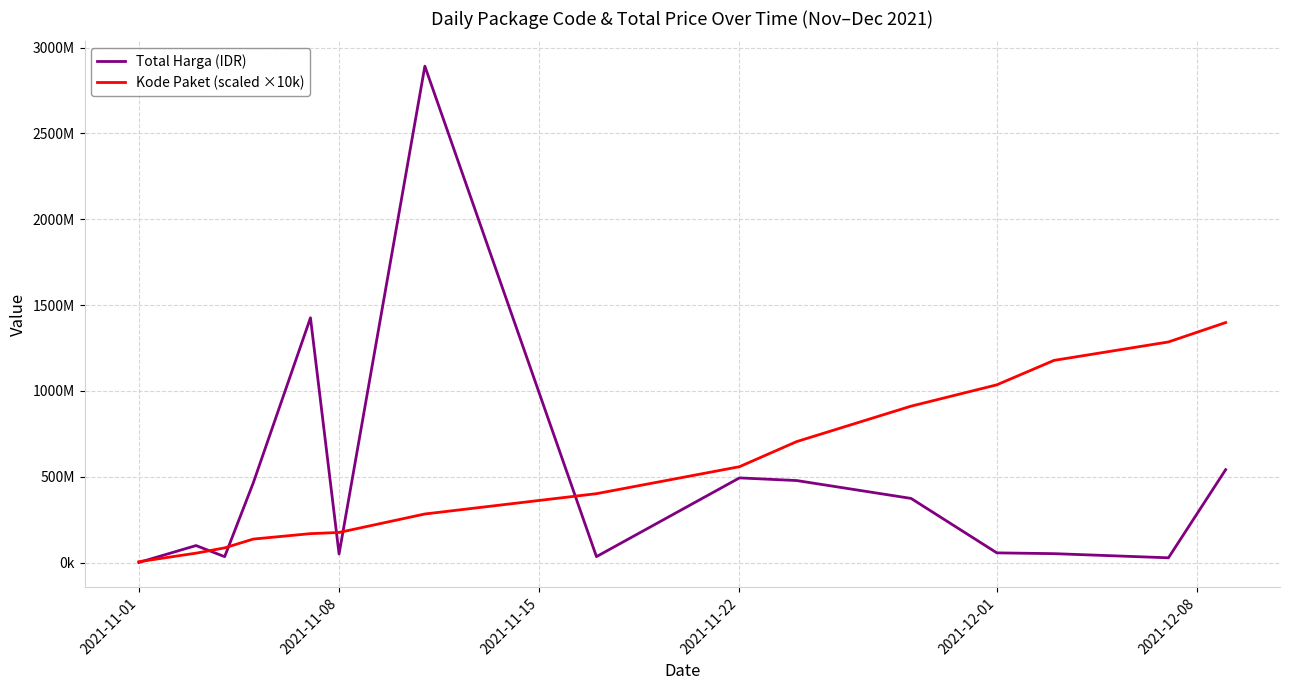

Is this an area chart (filled region under the line)?

No